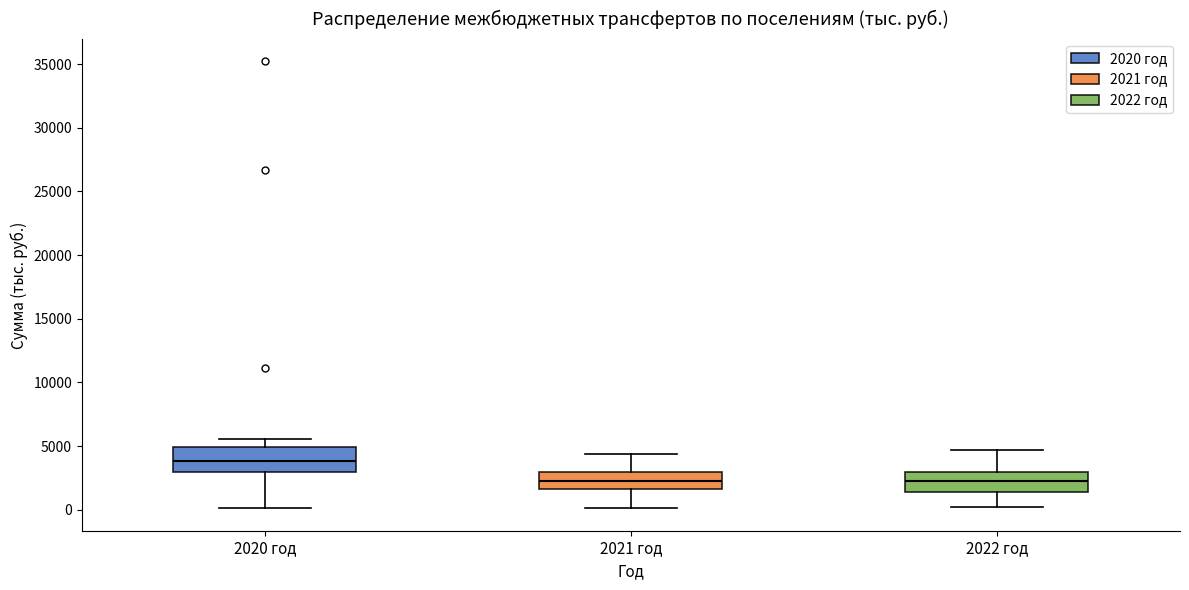

Reading left to right, read every box against the y-axis: the position of its median line, the range the box covers, and the ends of its whiskers. The values are not printed on the chart, so give them approximately, as read against the axis.

2020 год: median 4000, box 3000 to 5000, whiskers 0 to 5500
2021 год: median 2500, box 1500 to 3000, whiskers 0 to 4500
2022 год: median 2000, box 1500 to 3000, whiskers 0 to 4500